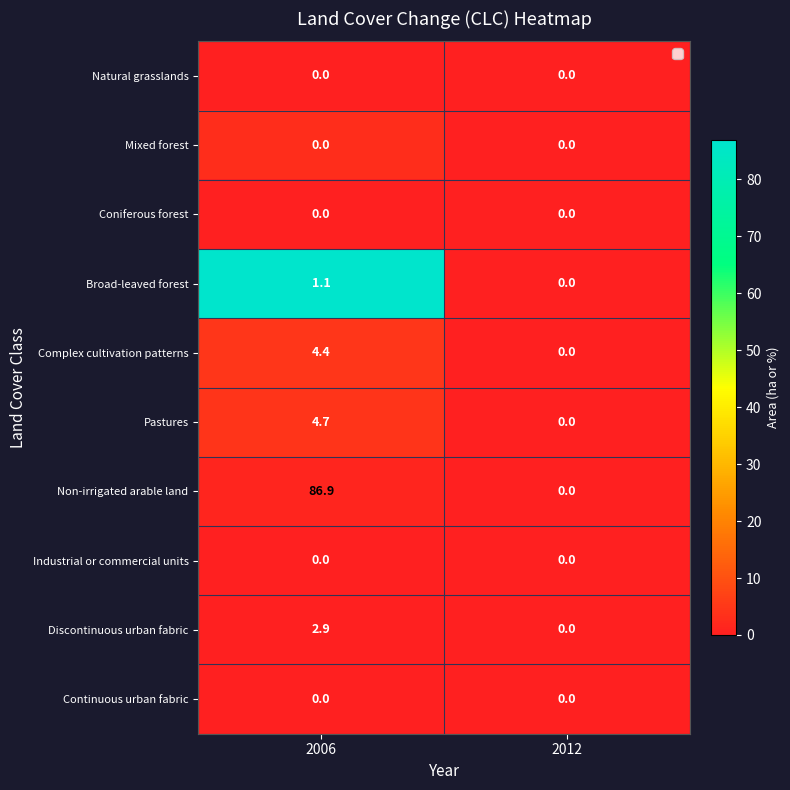

Which series has the widest spread of values?

Non-irrigated arable land